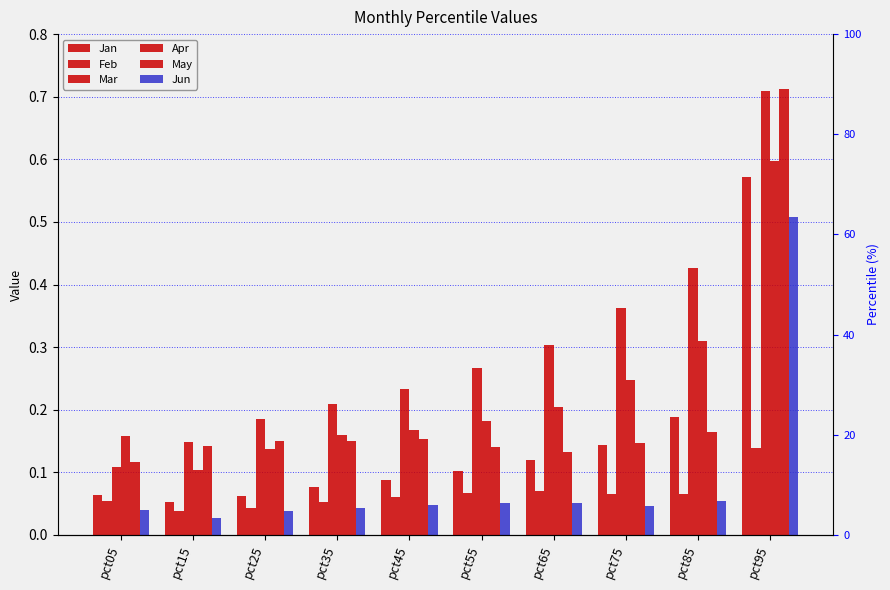

Is it true that Jun equals 0.7 at pct95?

False